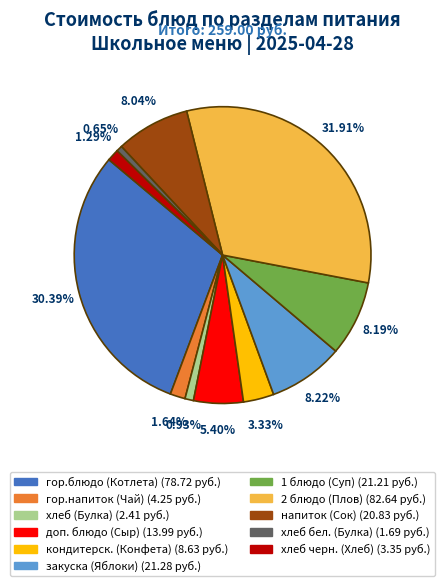

Is it true that кондитерск. (Конфета) is 18% of the pie?

False